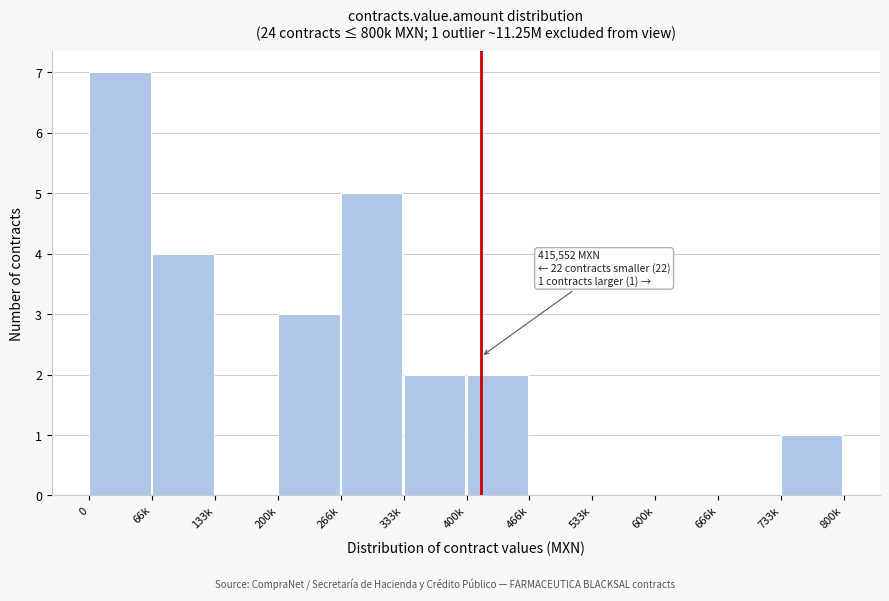

Reading left to right, list all the values displayed in this chart.

0=7	66k=4	133k=0	200k=3	266k=5	333k=2	400k=2	466k=0	533k=0	600k=0	666k=0	733k=1